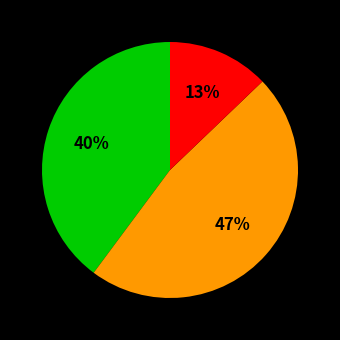

Is there any slice that represents more than half of the pie?

No